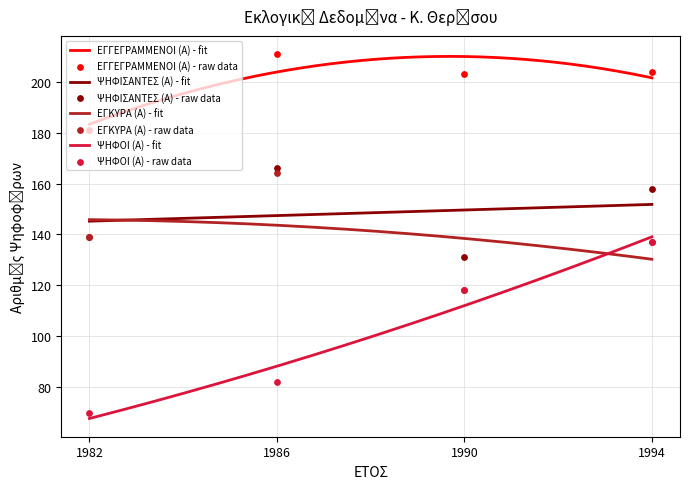

At which category is the sum across all series the highest?

1994